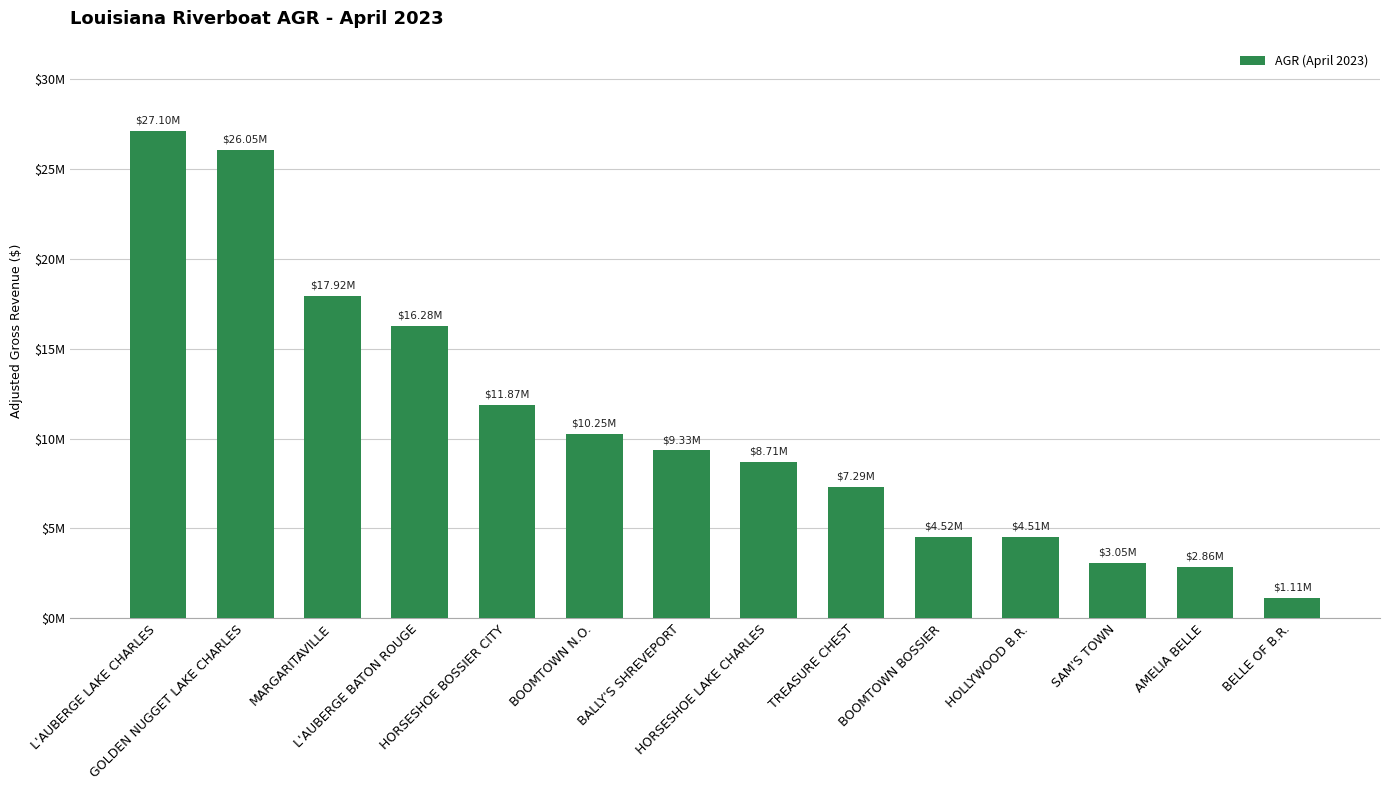

The chart shows a value of 16279601.6 at L'AUBERGE BATON ROUGE. True or false?

True